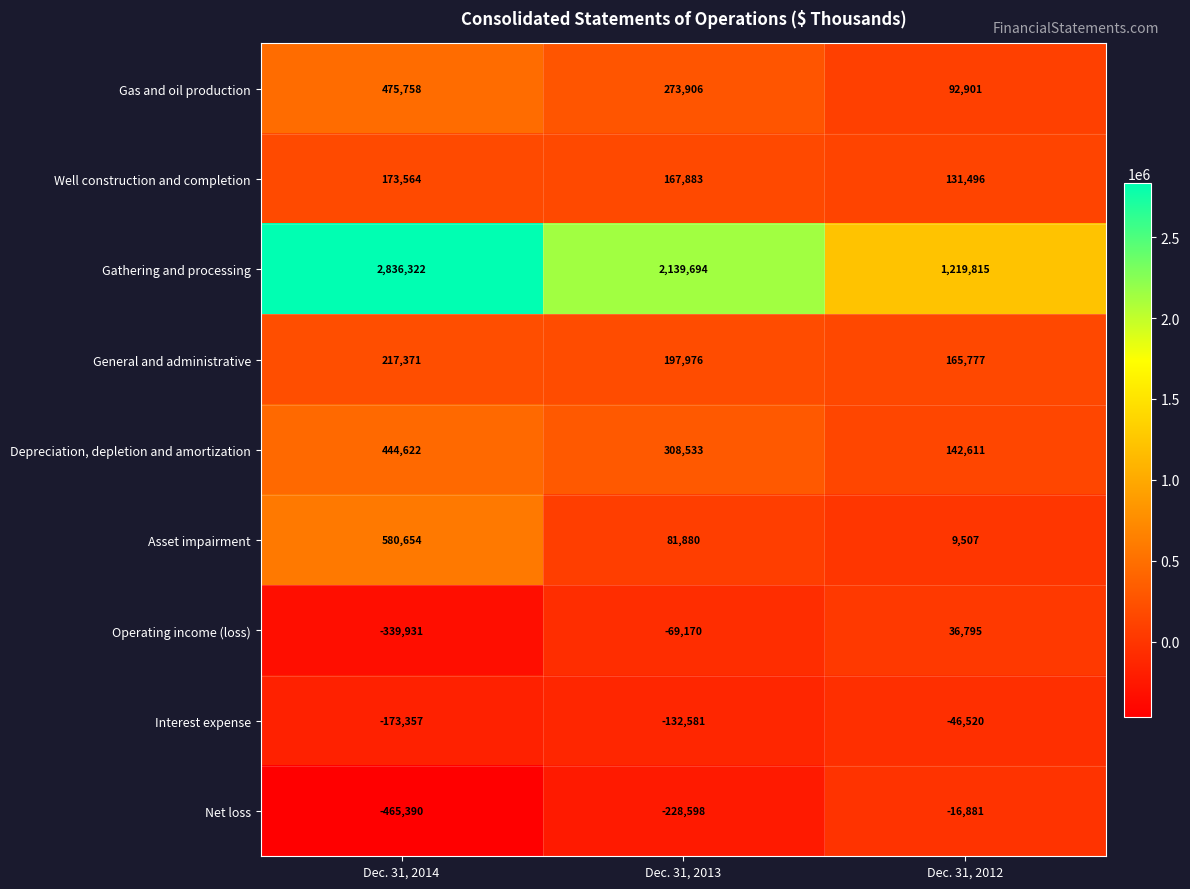

How many values in the Depreciation, depletion and amortization series are below 308533?

1